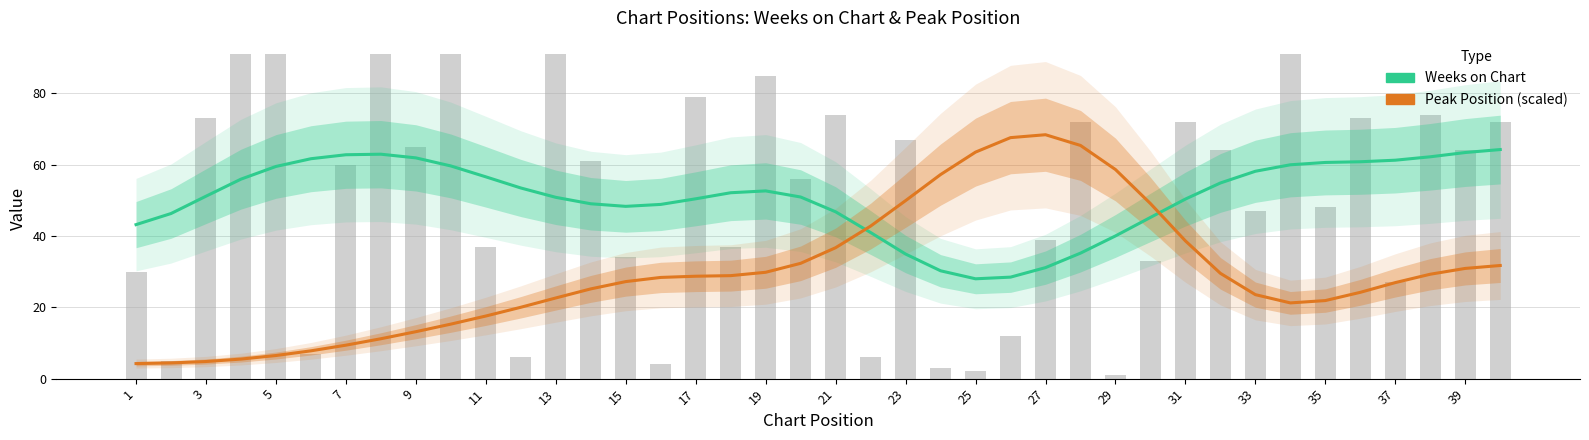

Does the chart contain any negative values?

No